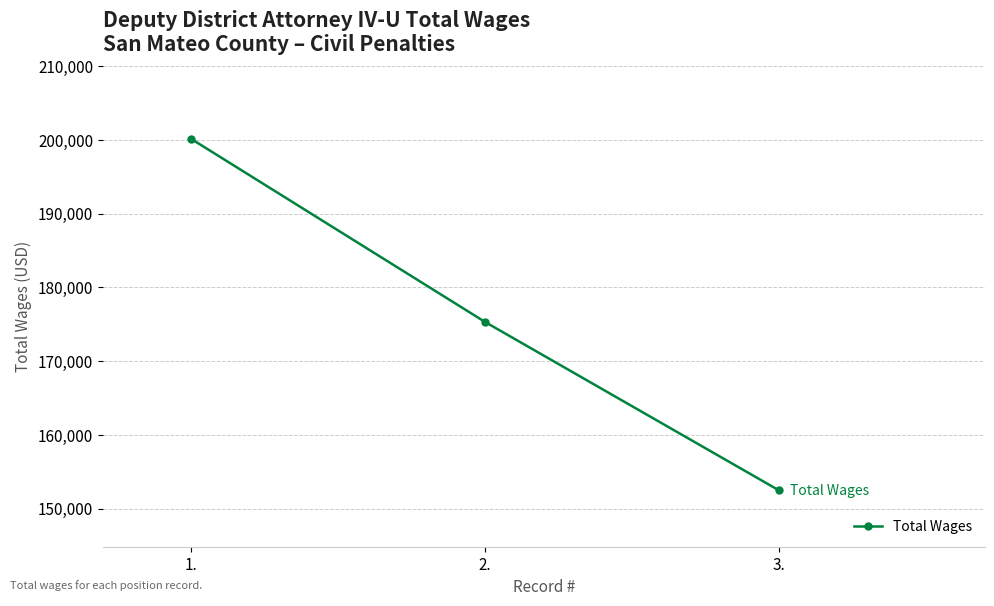

The value at 3. is 250647. True or false?

False